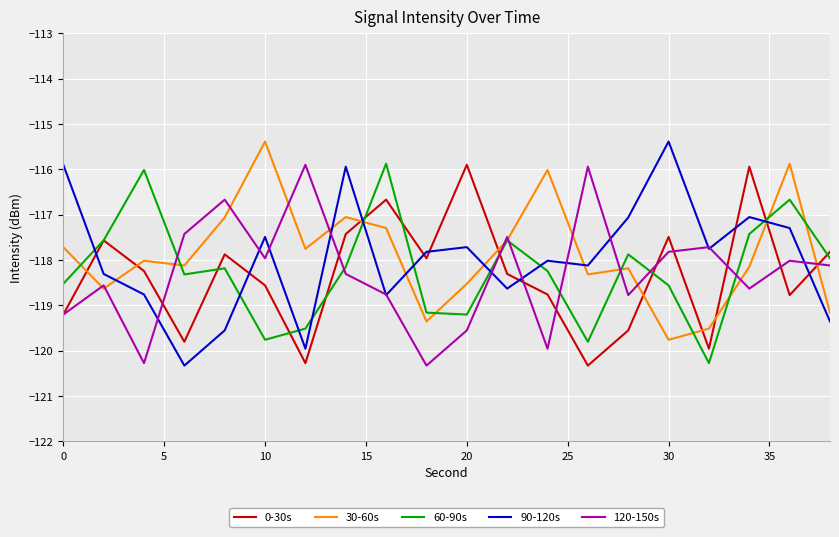

Which series ends up on top after the final intersection of 90-120s and 60-90s?

60-90s